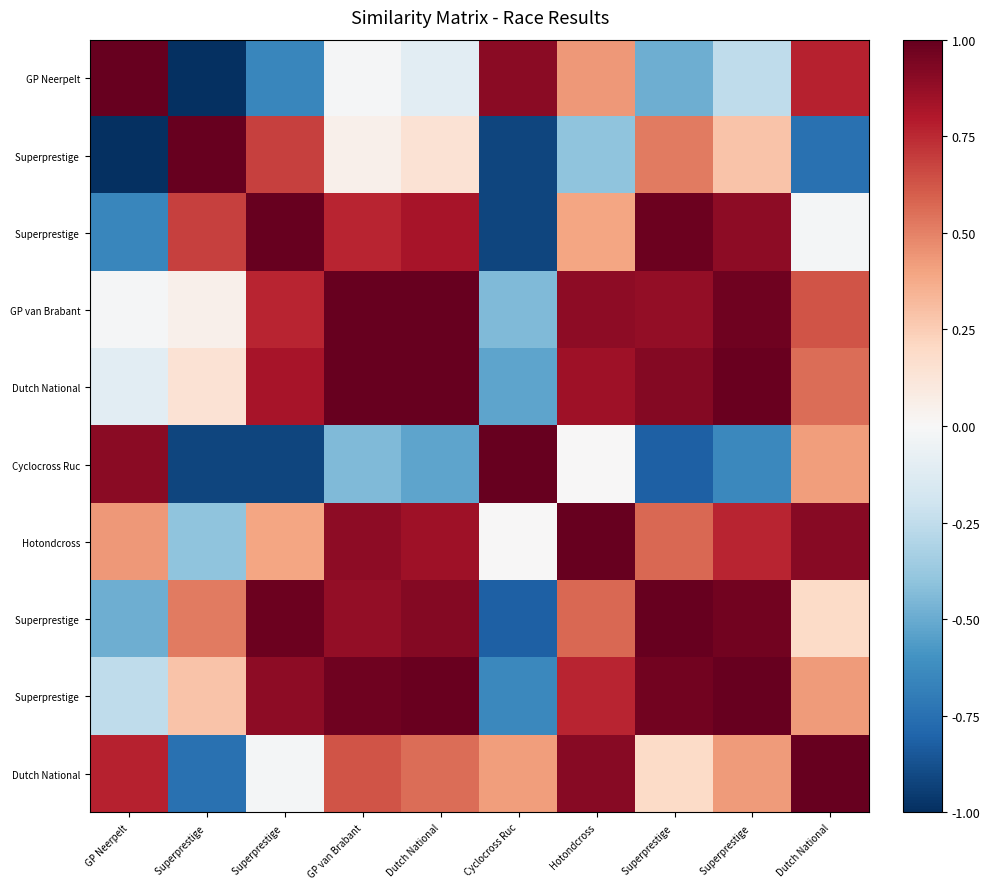

What is the maximum value shown in the chart?

1.0